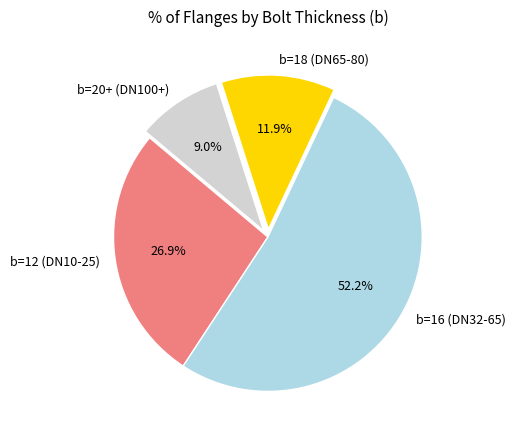

Count the number of slices in the pie.

4